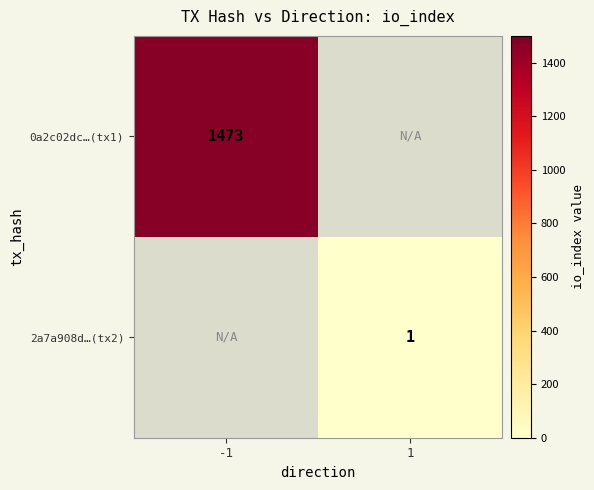

Is it true that 0a2c02dc…(tx1) equals 316 at -1?

False